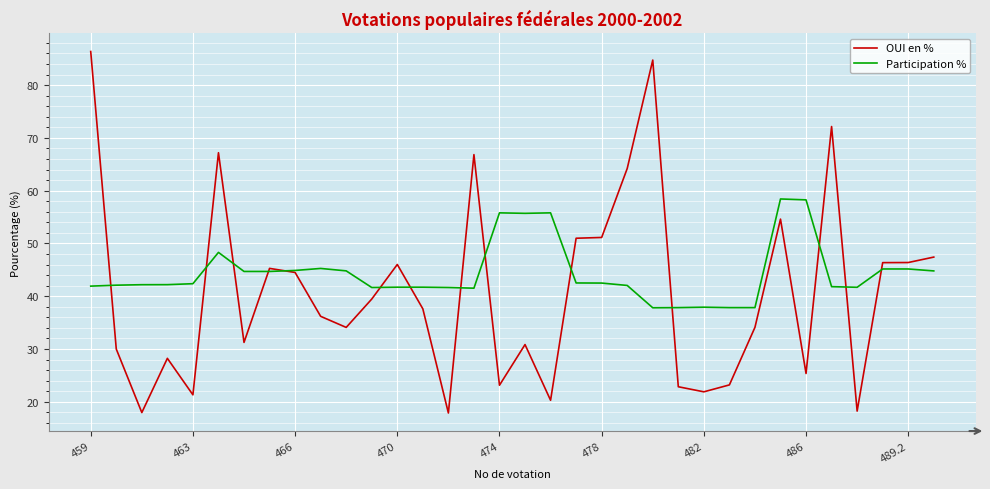

What is the greatest value displayed?

86.4